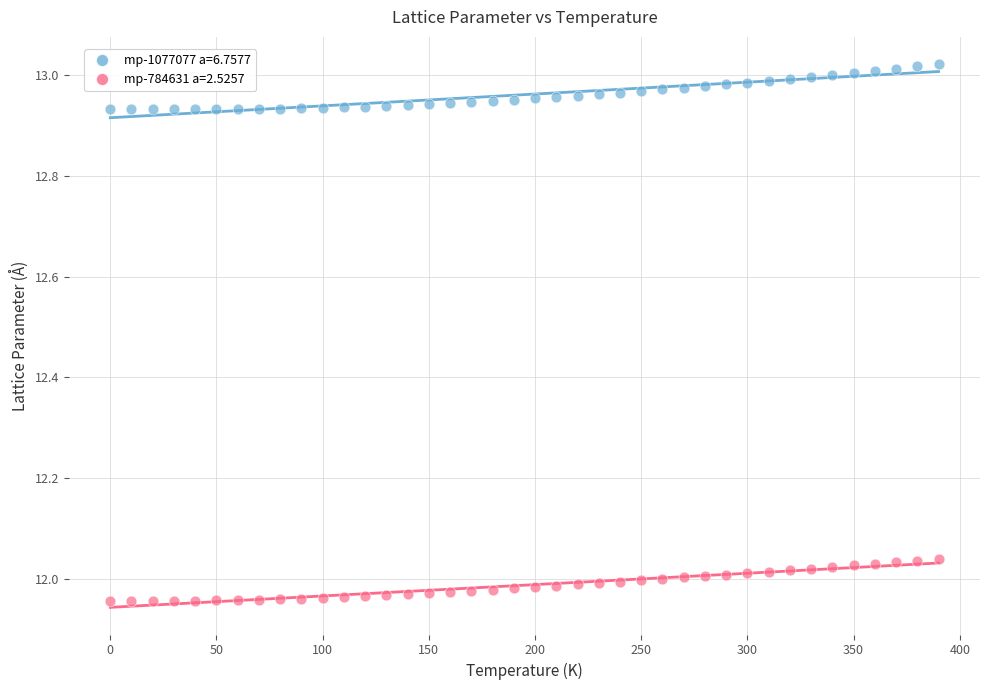

Which series reaches the minimum Y coordinate?

mp-784631 a=2.5257